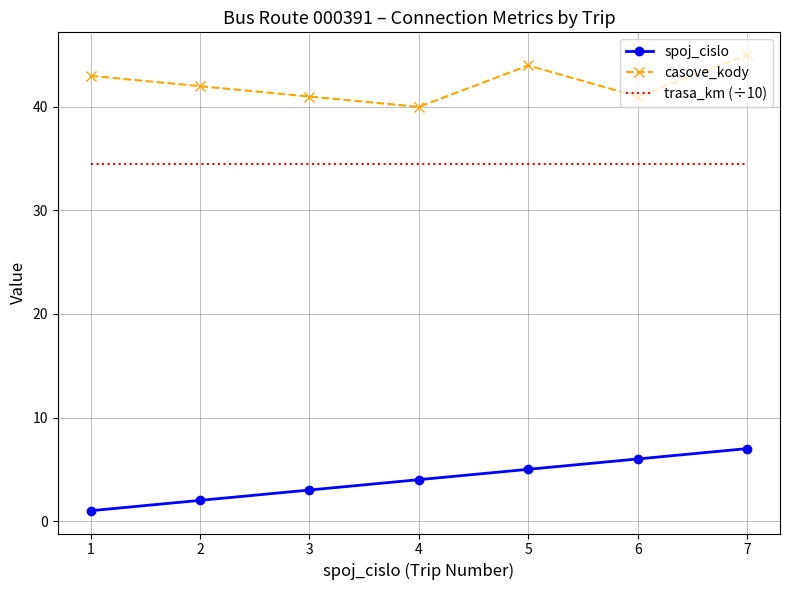

True or false: spoj_cislo has a value of 12.1 at 7.

False